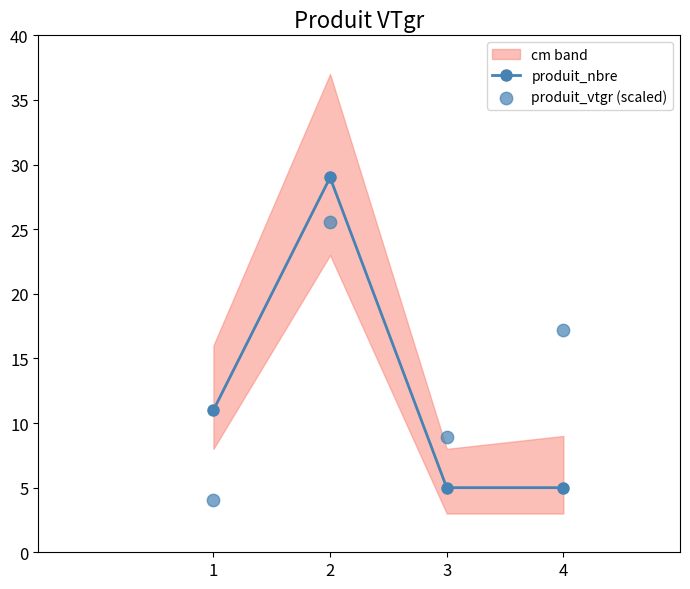

Which series contains the highest Y value?

produit_nbre